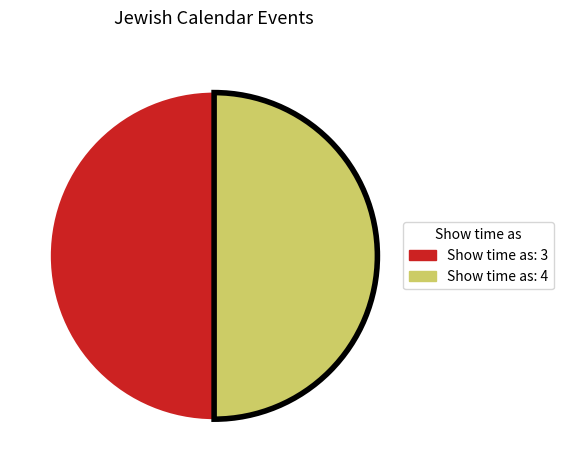

How many slices are in this pie chart?

2